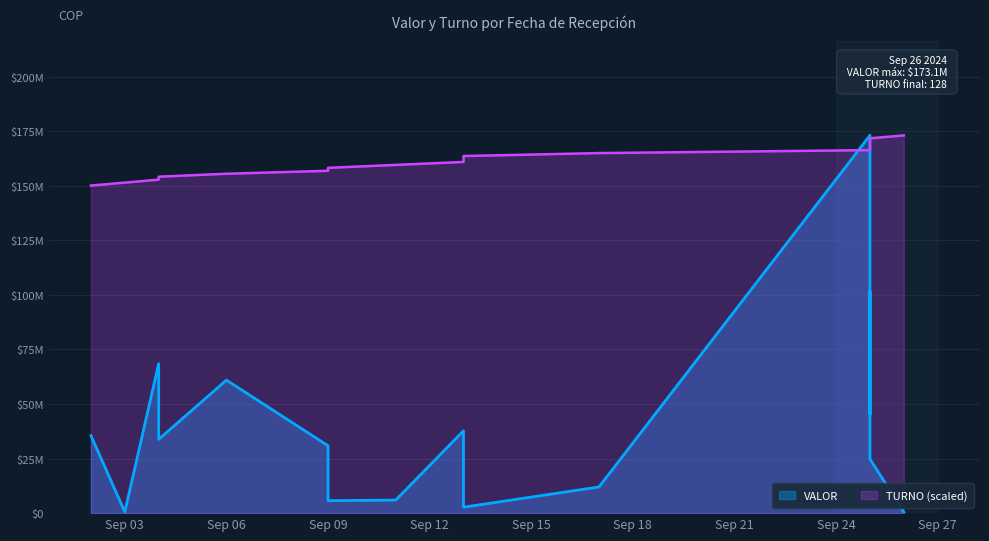

What is the sum of all VALOR values?

722498880.3